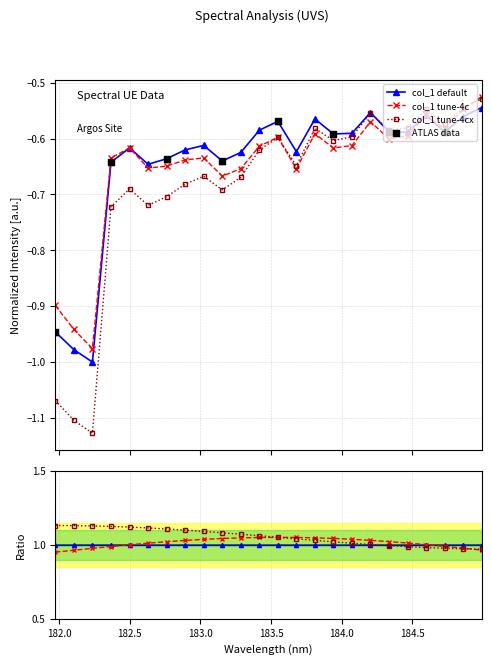

Which has a higher value, 183.811206745 or 184.3357763242?

183.811206745